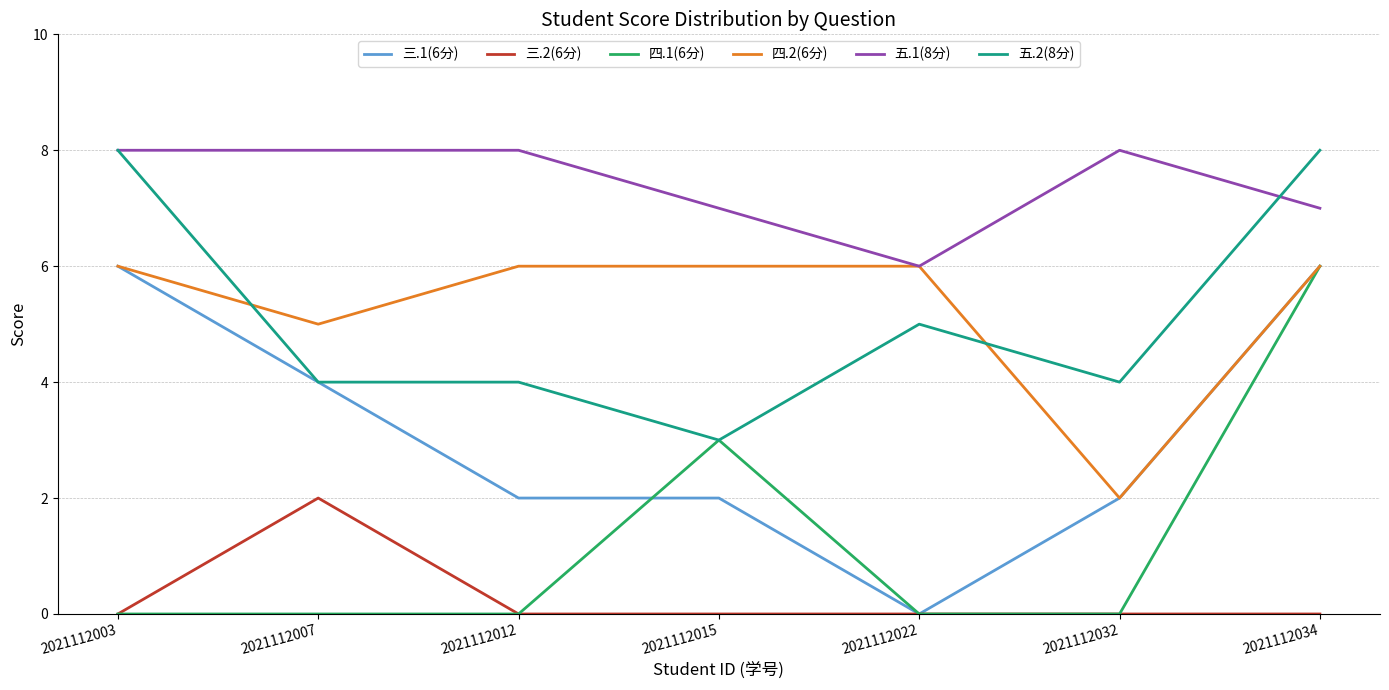

Which series changed the most between 2021112012 and 2021112034?

四.1(6分)